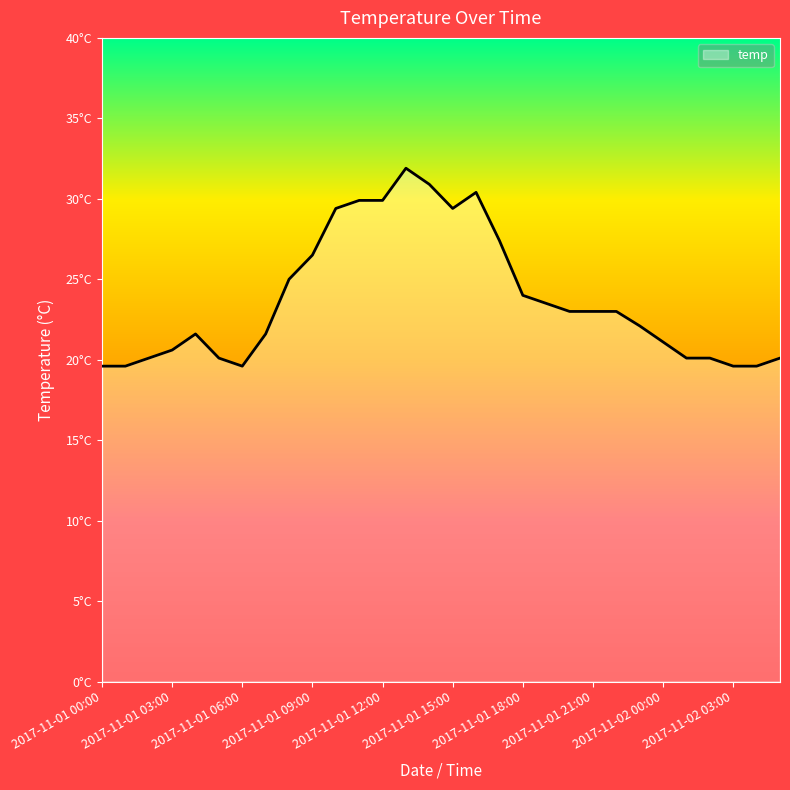

At which label is the value closest to 25?

2017-11-01 08:00